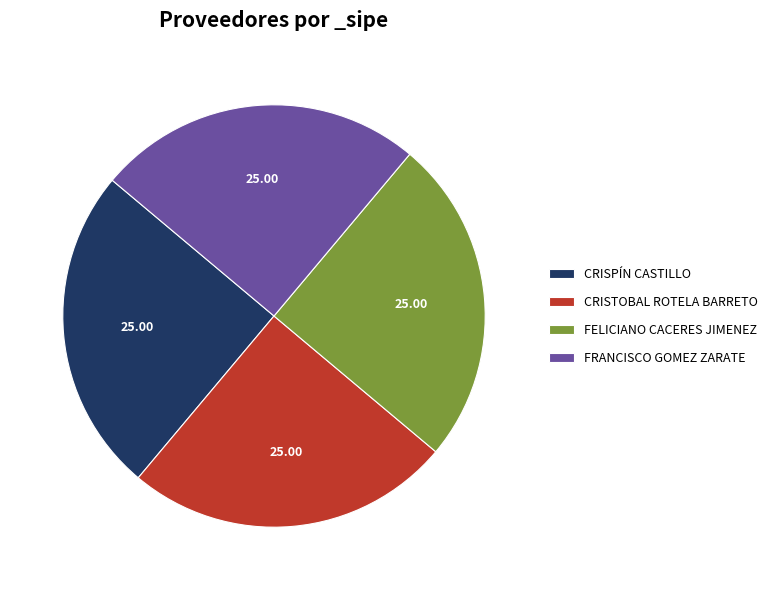

Approximately how many times larger is the value at FRANCISCO GOMEZ ZARATE compared to FELICIANO CACERES JIMENEZ?

1.0